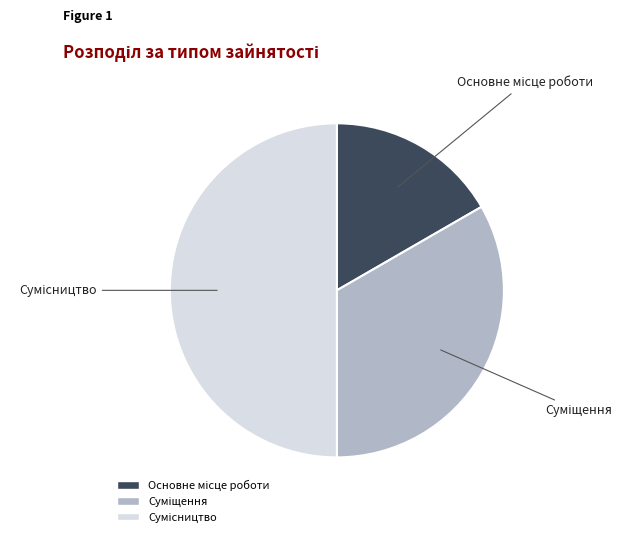

What is the largest slice in the pie chart?

Сумісництво